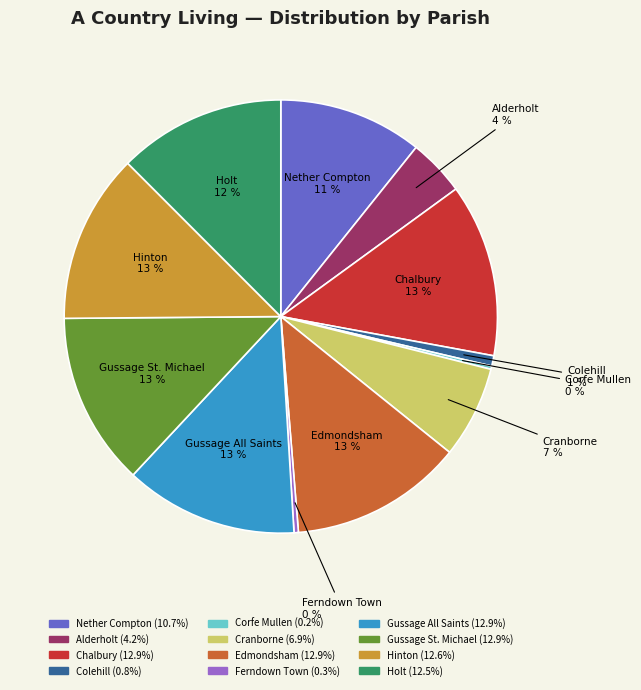

Is the sum of Gussage All Saints and Colehill greater than half?

No